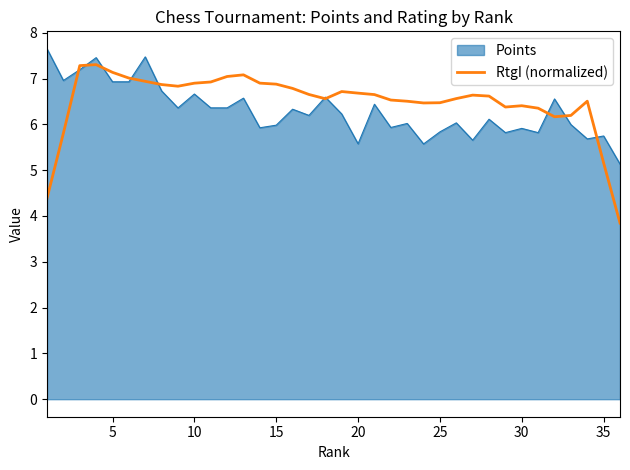

Which series has the largest range (max minus min)?

RtgI (normalized)